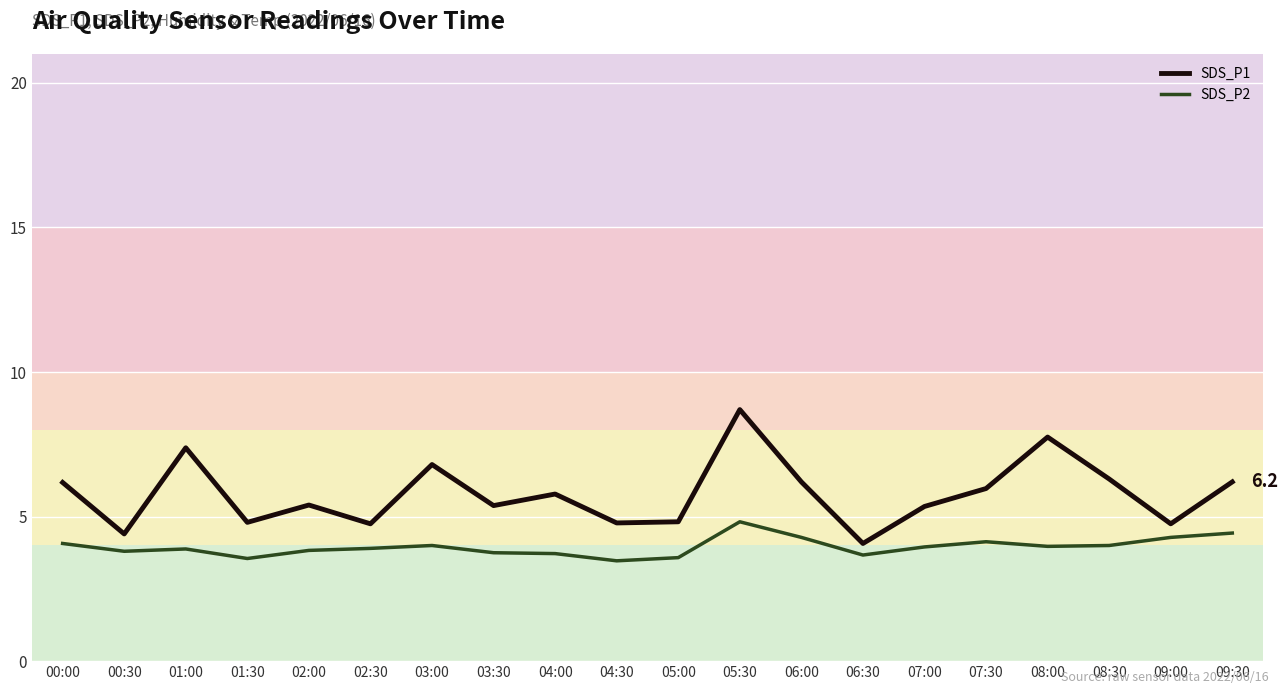

Rank the series at 01:00 from highest to lowest value.

SDS_P1, SDS_P2